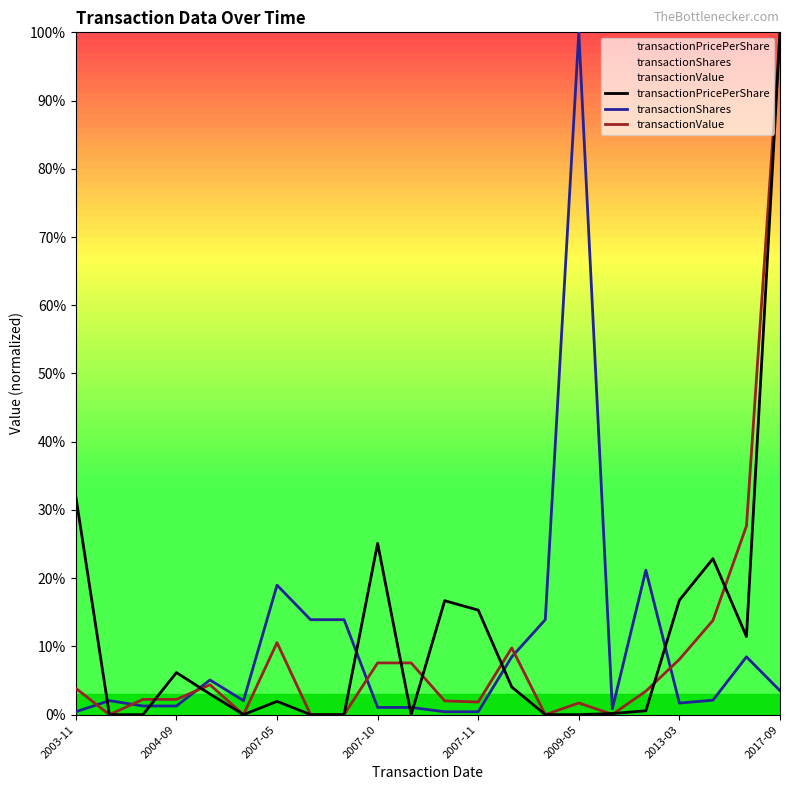

True or false: transactionValue has a value of 3.9 at 2003-11.

True